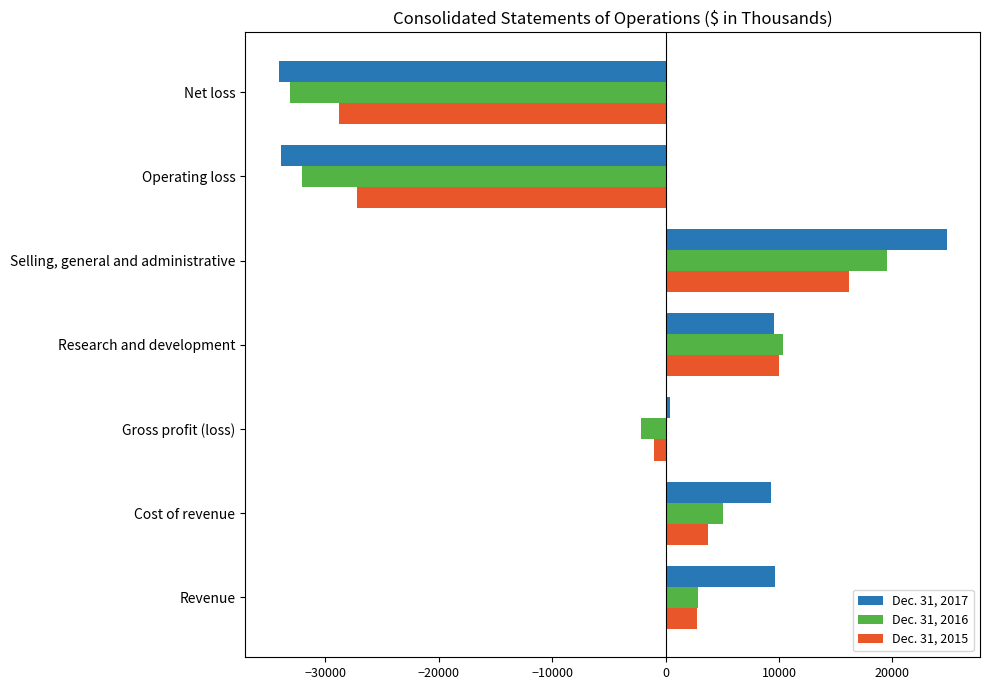

Is it true that Dec. 31, 2016 equals 19564 at Selling, general and administrative?

True